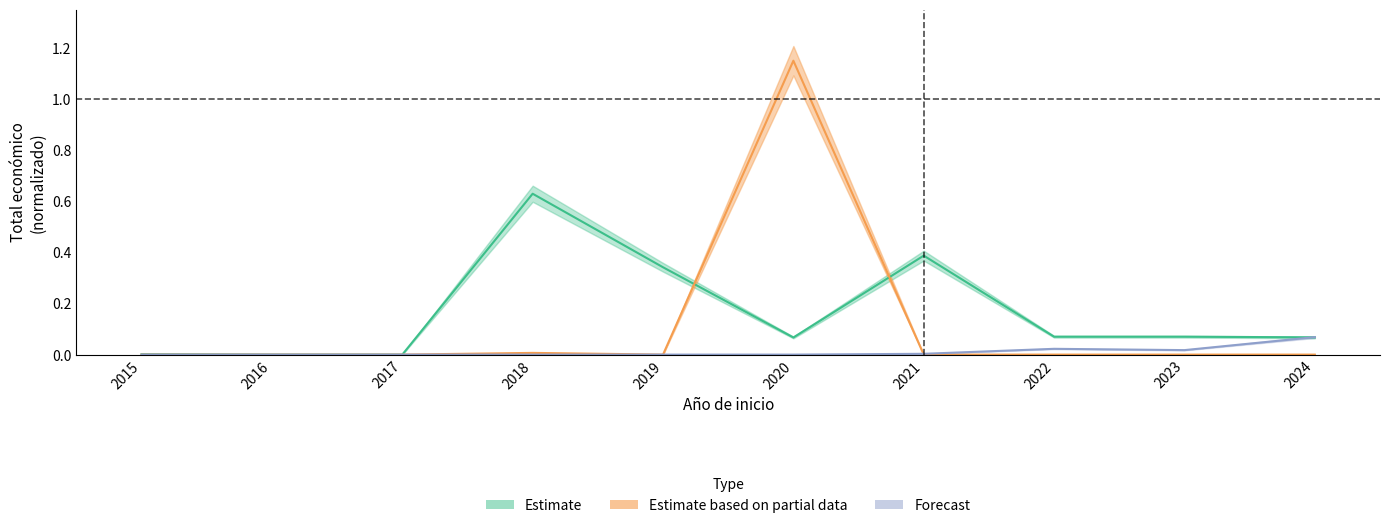

How many categories are shown in the chart?

10